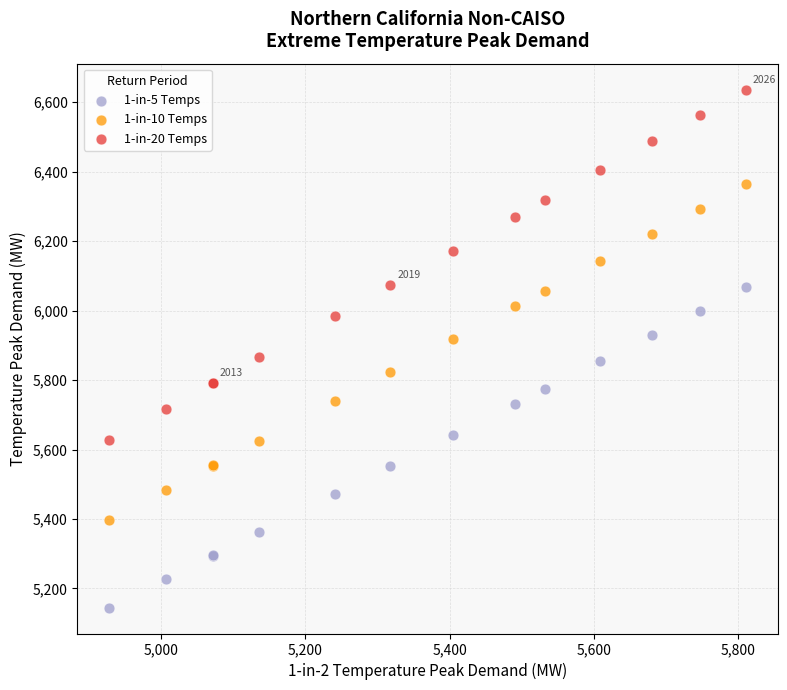

Which series contains the highest Y value?

1-in-20 Temps